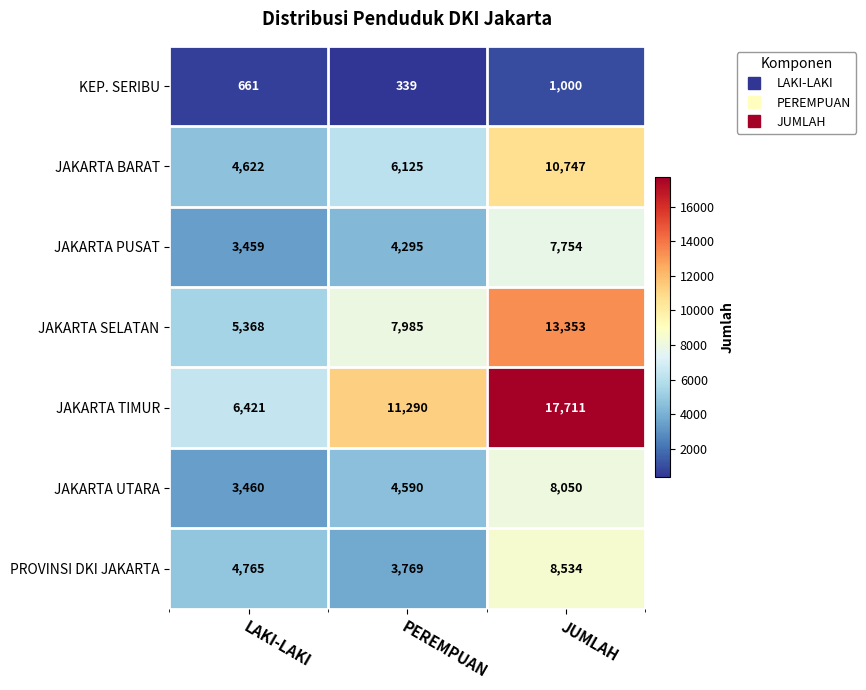

How many JAKARTA PUSAT values are between 3459 and 7754?

3